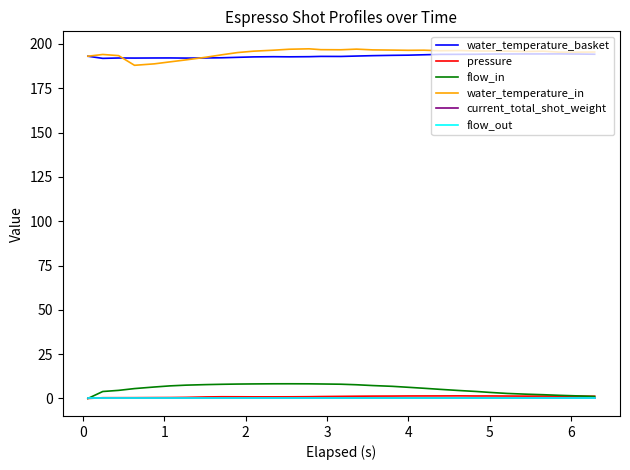

Does the chart display data point markers on the line(s)?

No